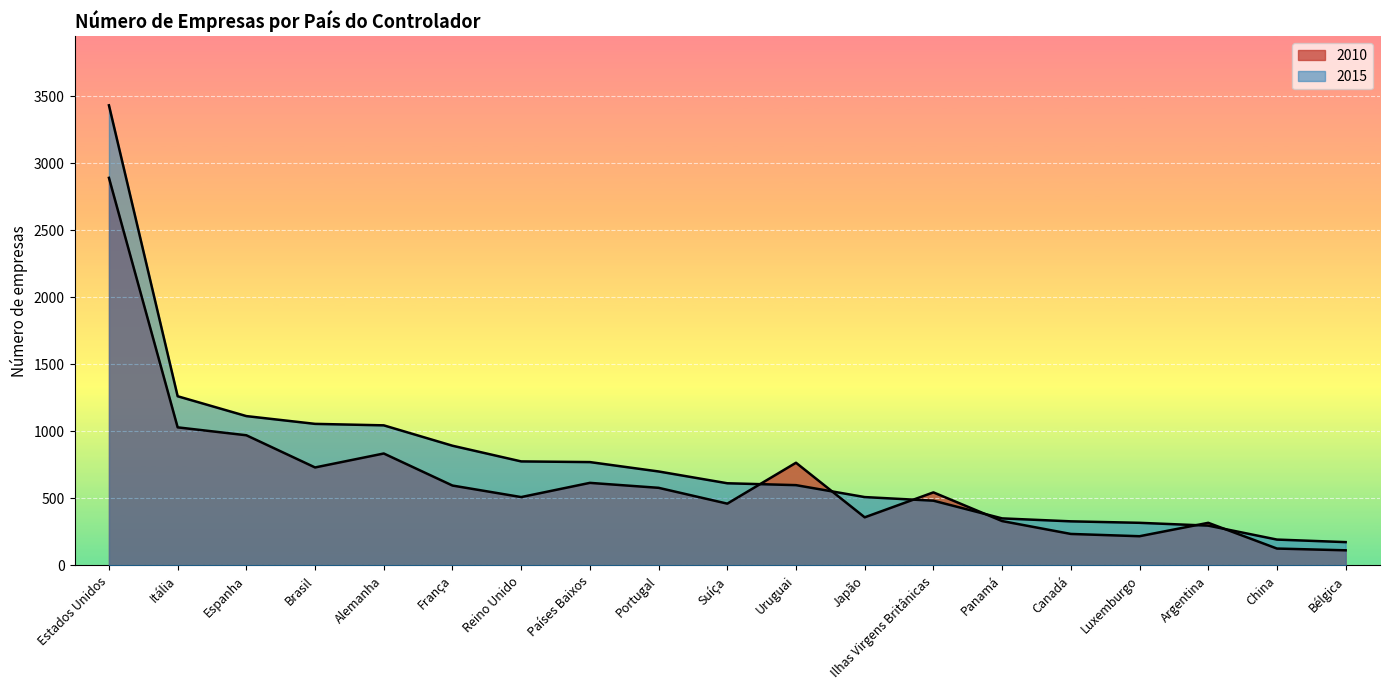

True or false: 2015 and 2010 cross at least once.

True